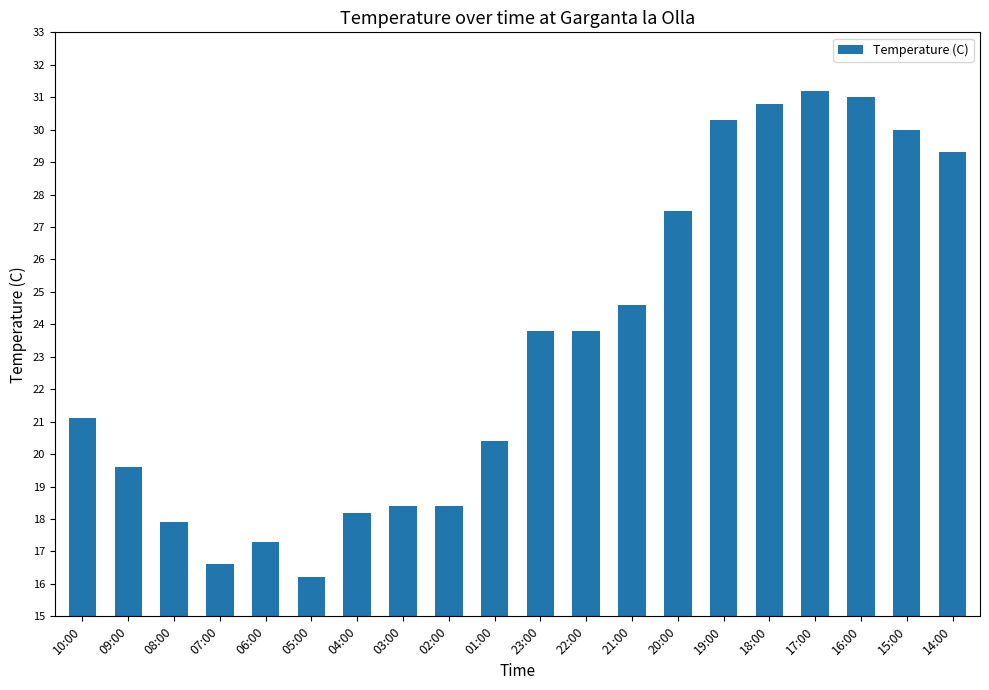

At which category does the chart reach its minimum across all series?

05:00